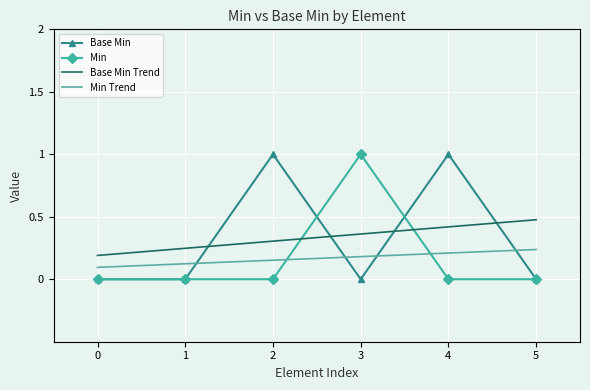

What is the difference between the maximum and minimum values in the Base Min Trend series?

0.3